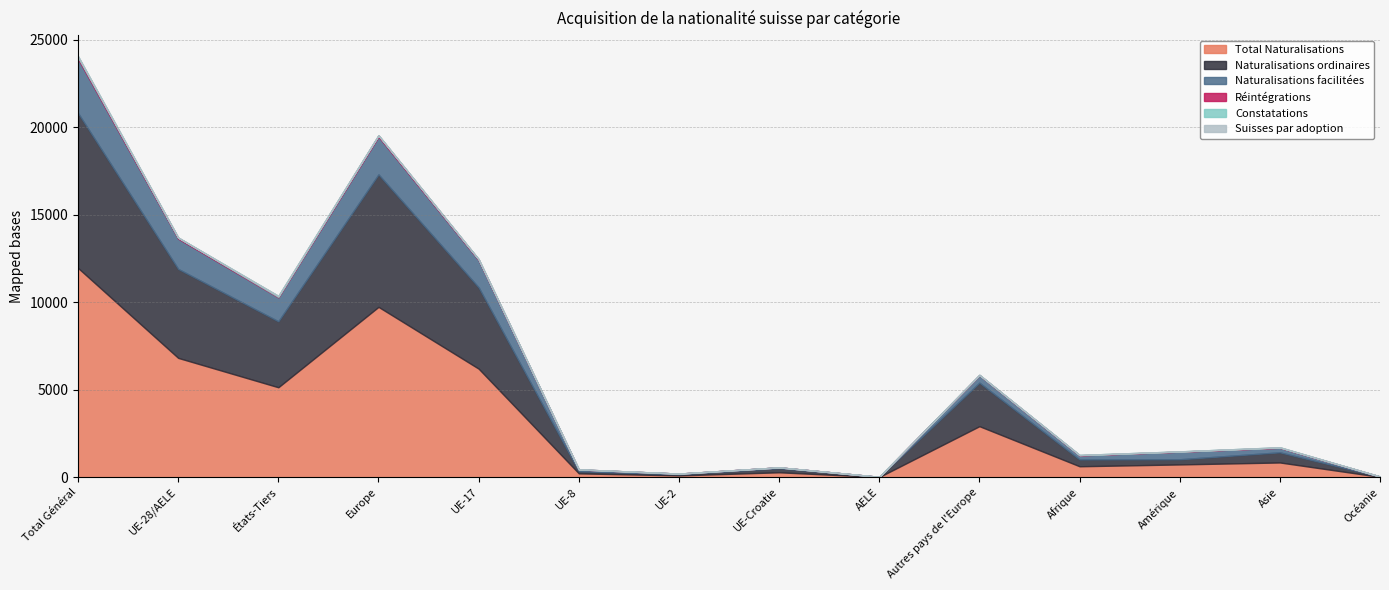

How many distinct data groups are displayed?

6